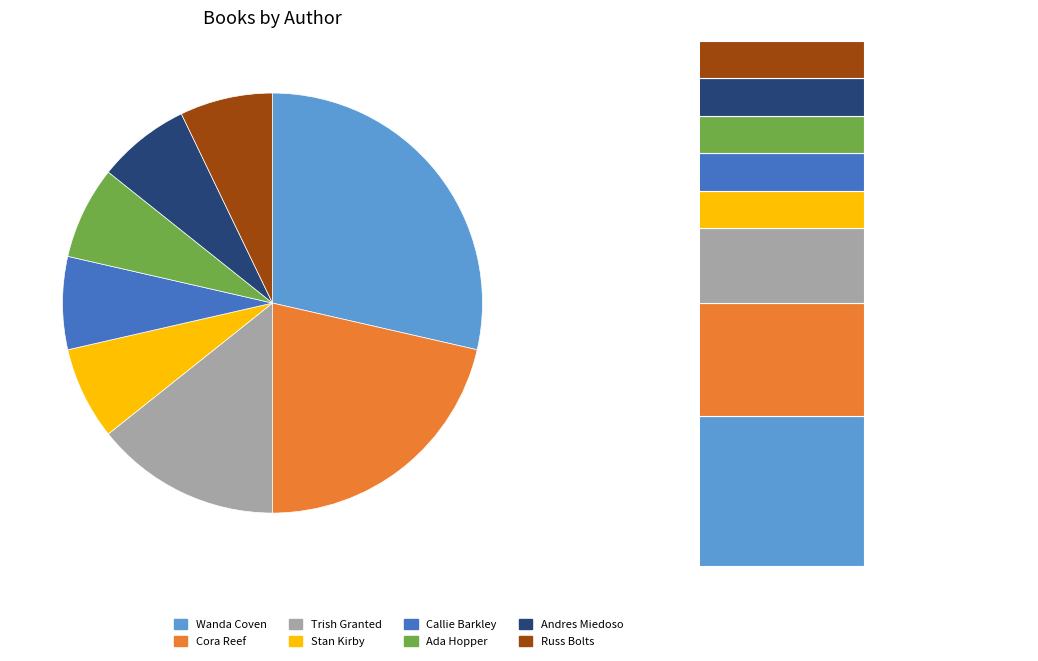

What is the ratio of the value at Wanda Coven to the value at Russ Bolts?

4.0